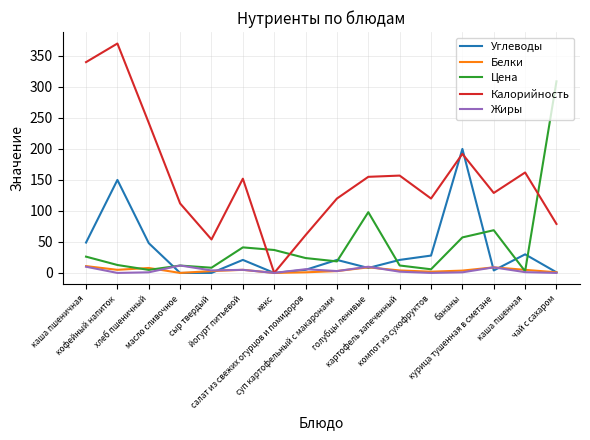

What is the greatest value displayed?

370.0